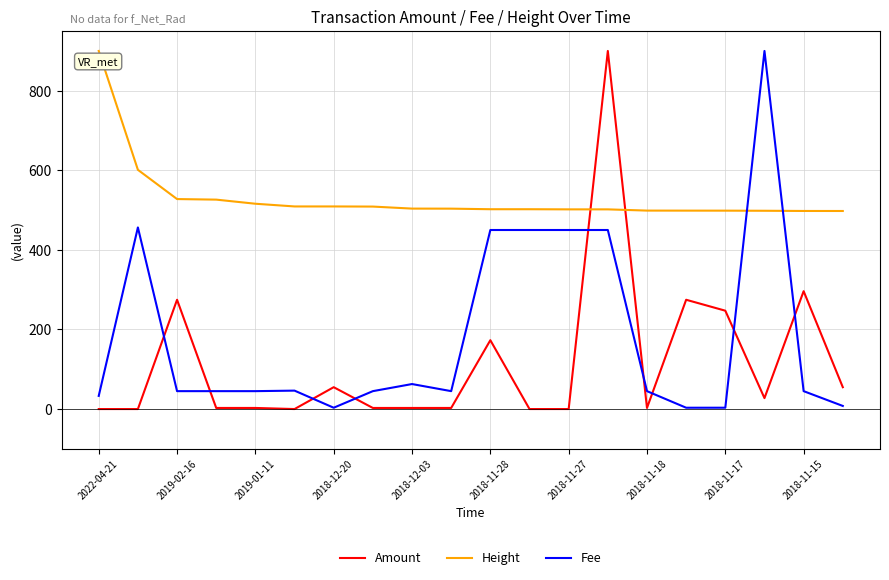

Rank the series by their average value, from highest to lowest.

Height, Fee, Amount